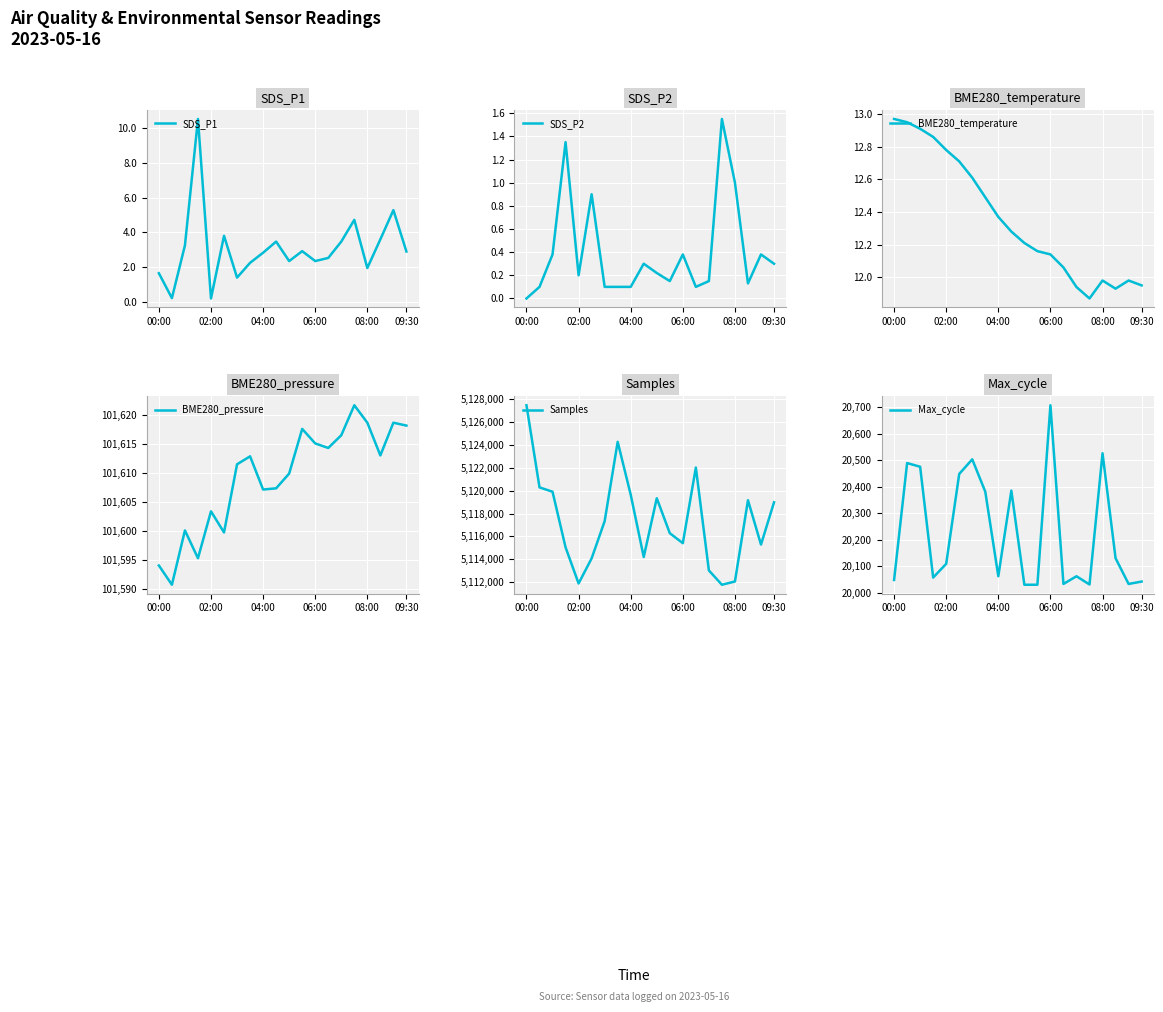

How many data points does each series have?

20